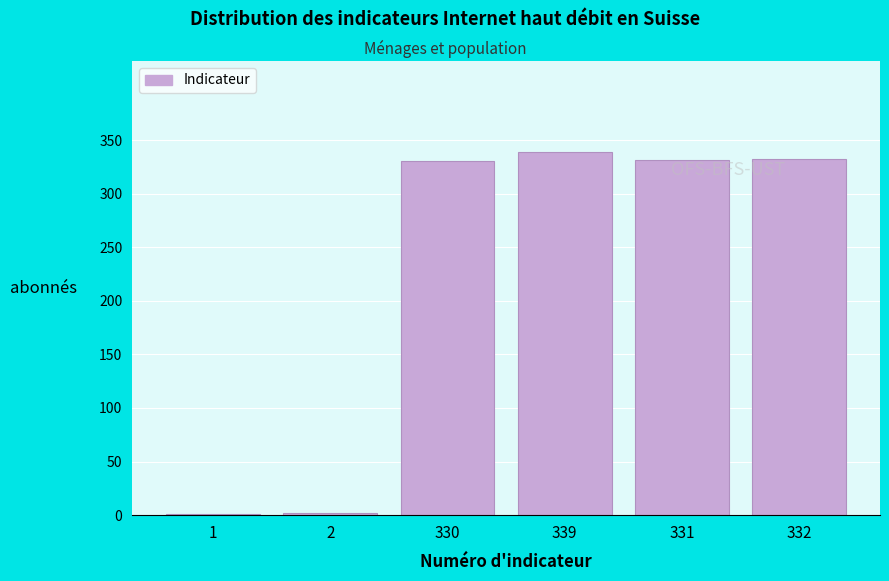

What is the sum of all values?

1335